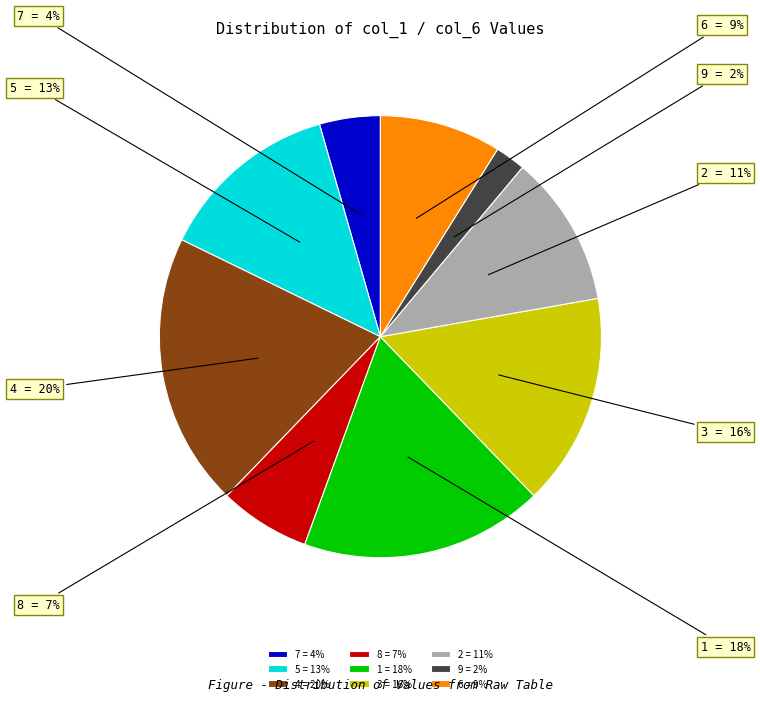

Count the number of slices in the pie.

9